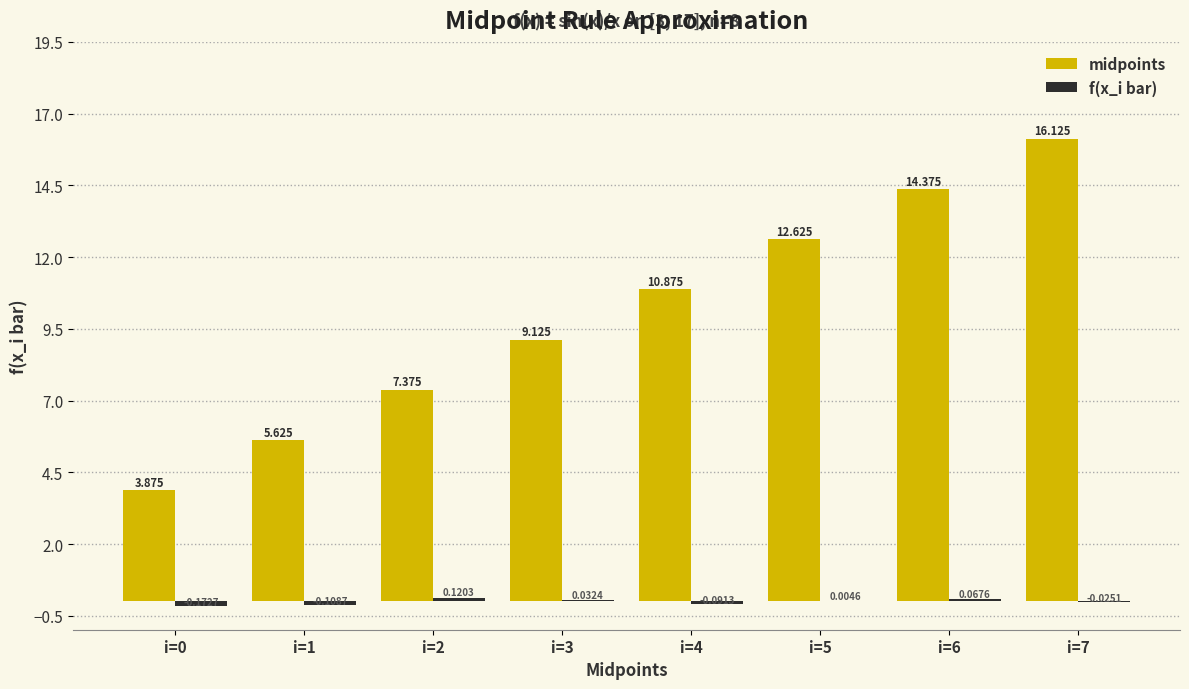

Between i=1 and i=2, which series saw the biggest shift?

midpoints